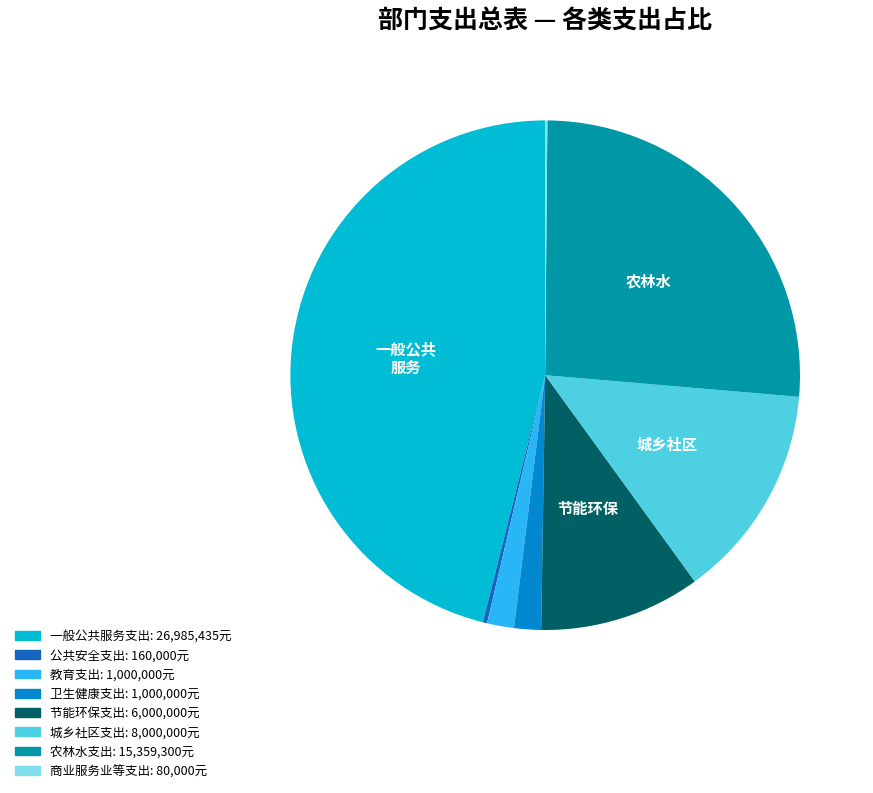

What is the largest slice in the pie chart?

一般公共服务支出